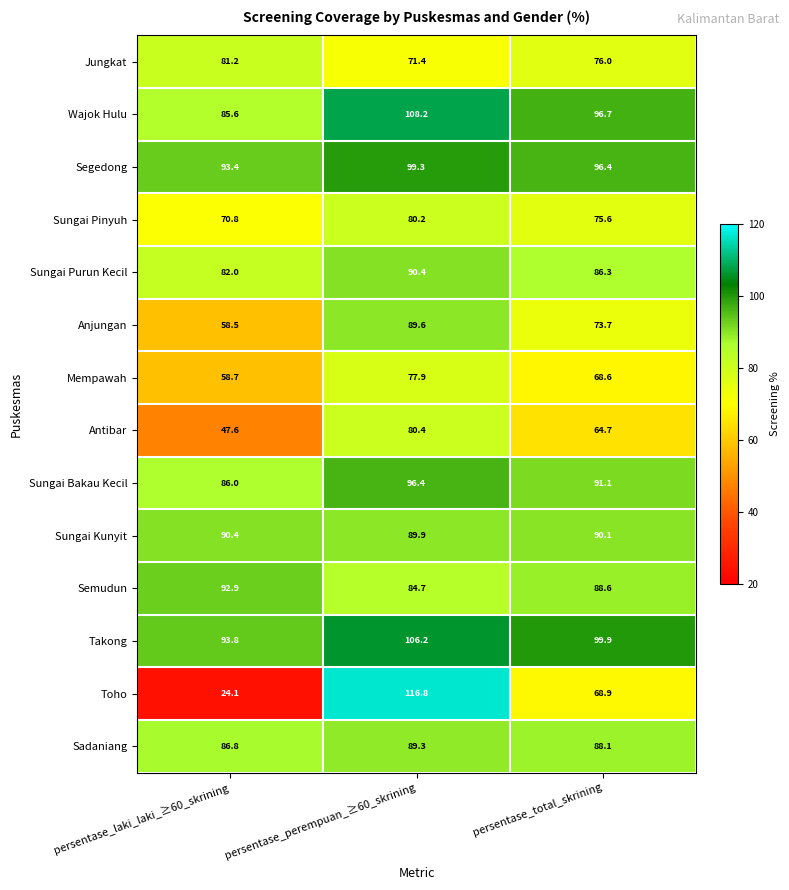

At which label does Sungai Pinyuh first exceed 75?

persentase_perempuan_≥60_skrining